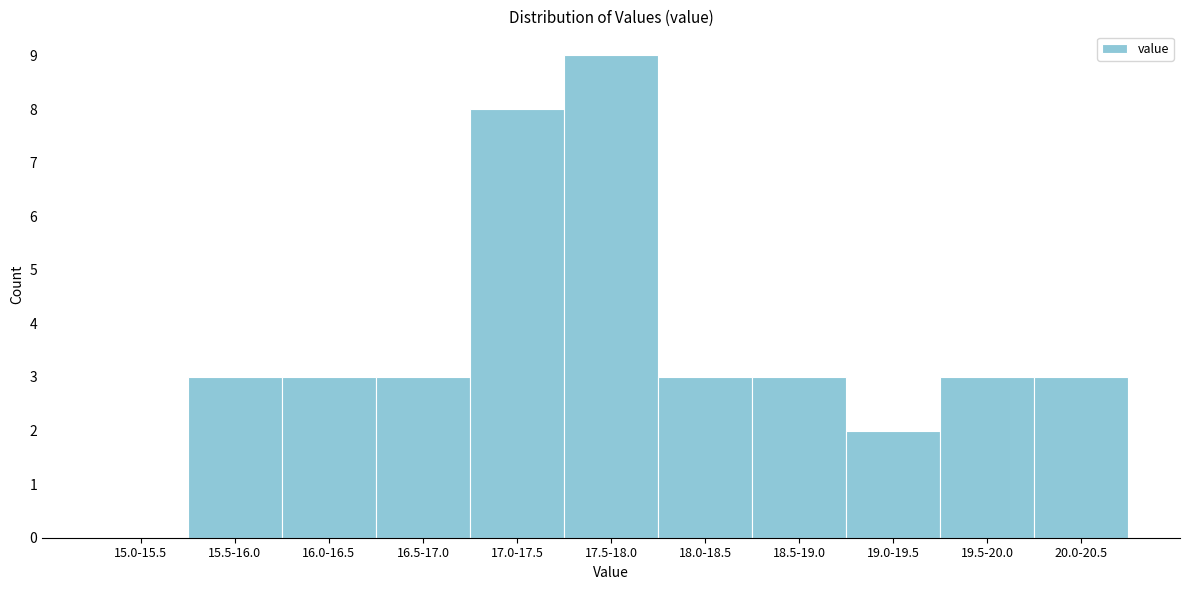

Reading right to left, list all the values displayed in this chart.

20.0-20.5=3	19.5-20.0=3	19.0-19.5=2	18.5-19.0=3	18.0-18.5=3	17.5-18.0=9	17.0-17.5=8	16.5-17.0=3	16.0-16.5=3	15.5-16.0=3	15.0-15.5=0